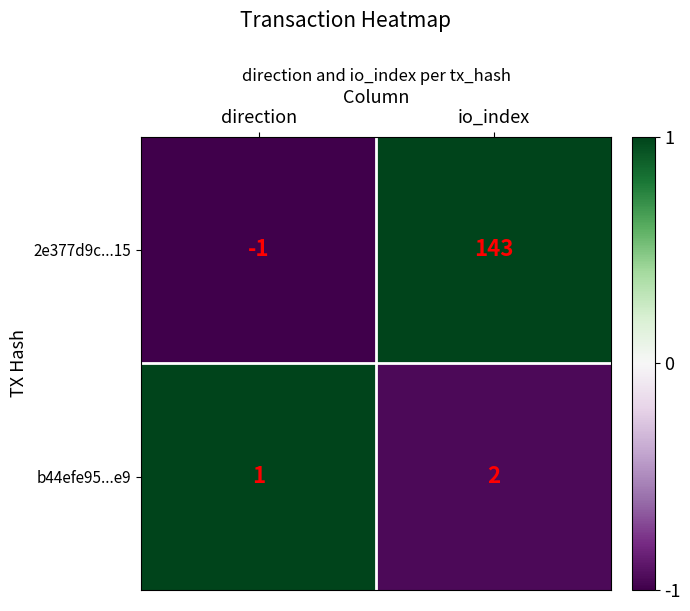

At which category does the chart reach its peak across all series?

io_index